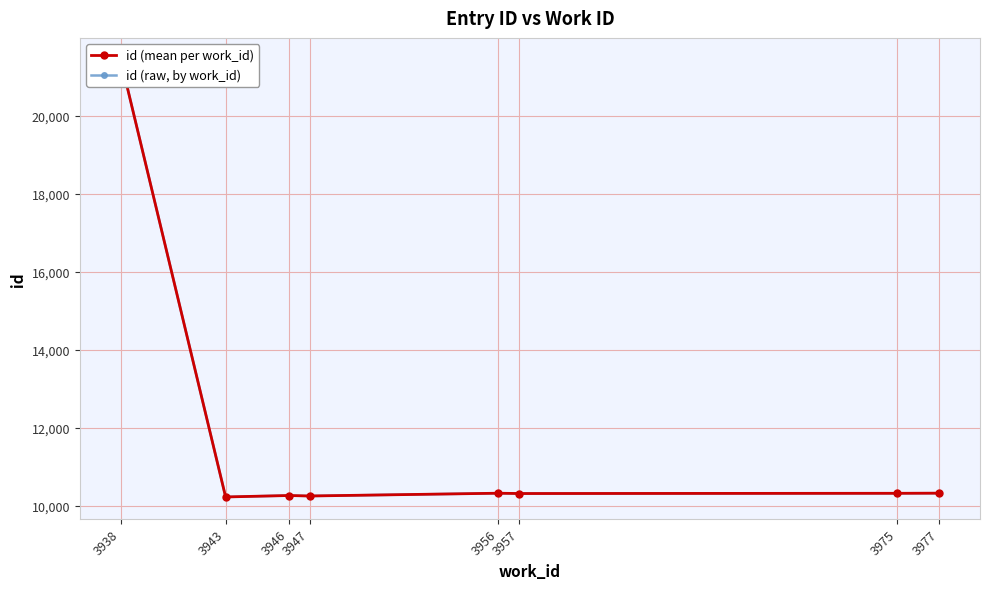

Is it true that the value at 3957 is 10310?

True